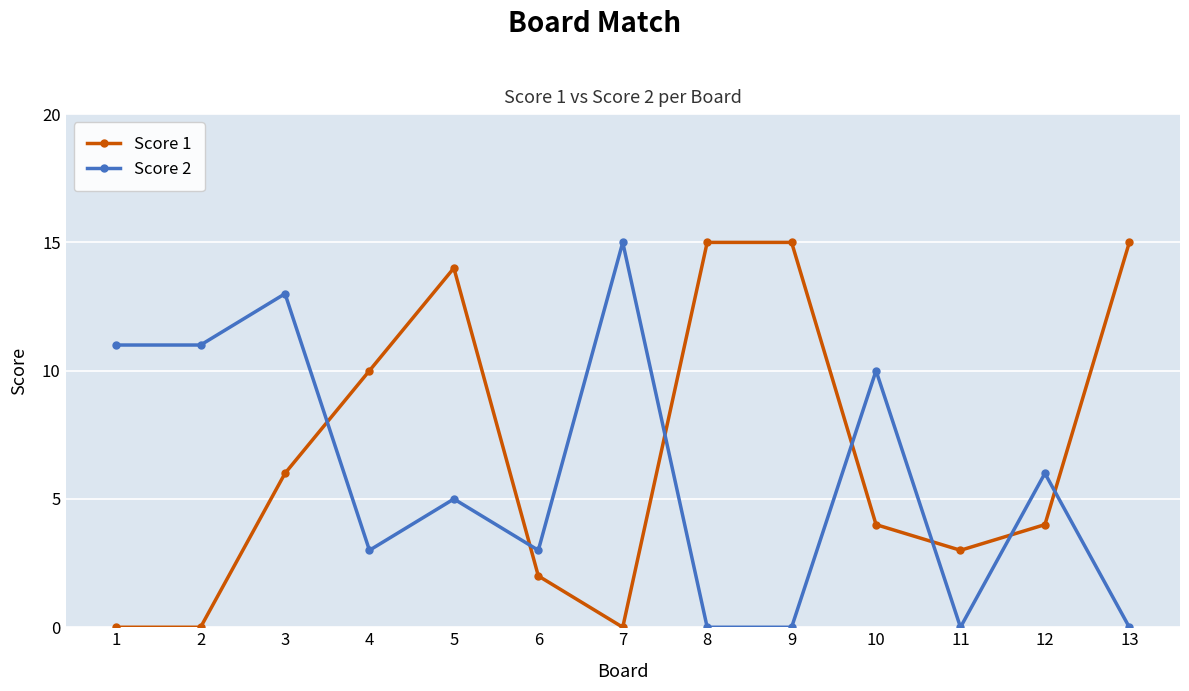

Rank the series by their average value, from lowest to highest.

Score 2, Score 1